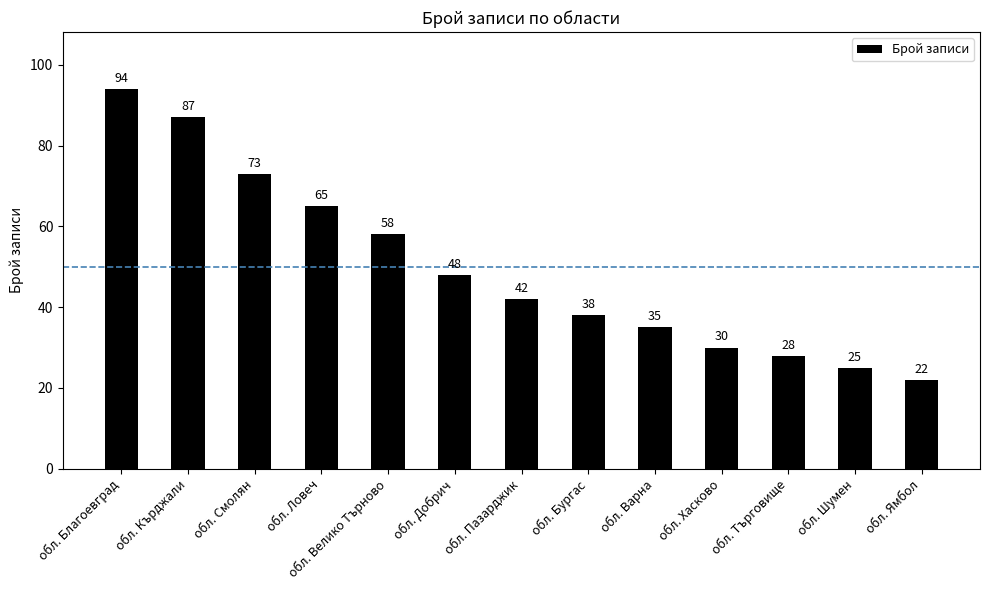

How many values are below 42?

6